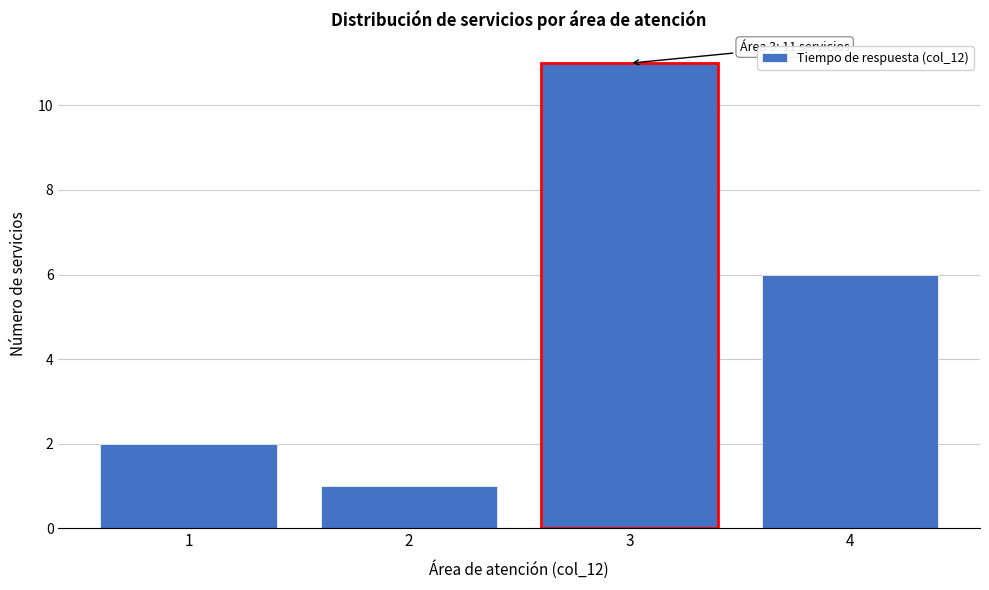

Which range on the x-axis has the tallest bar?

2.5 to 3.5